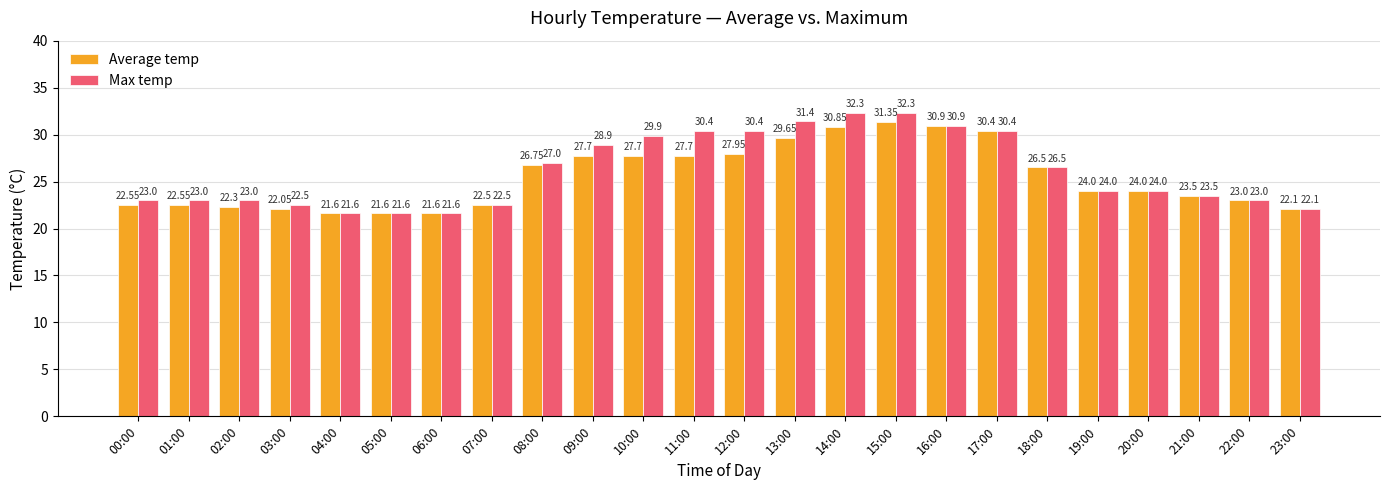

What is the difference between the maximum and minimum values in the Max temp series?

10.7